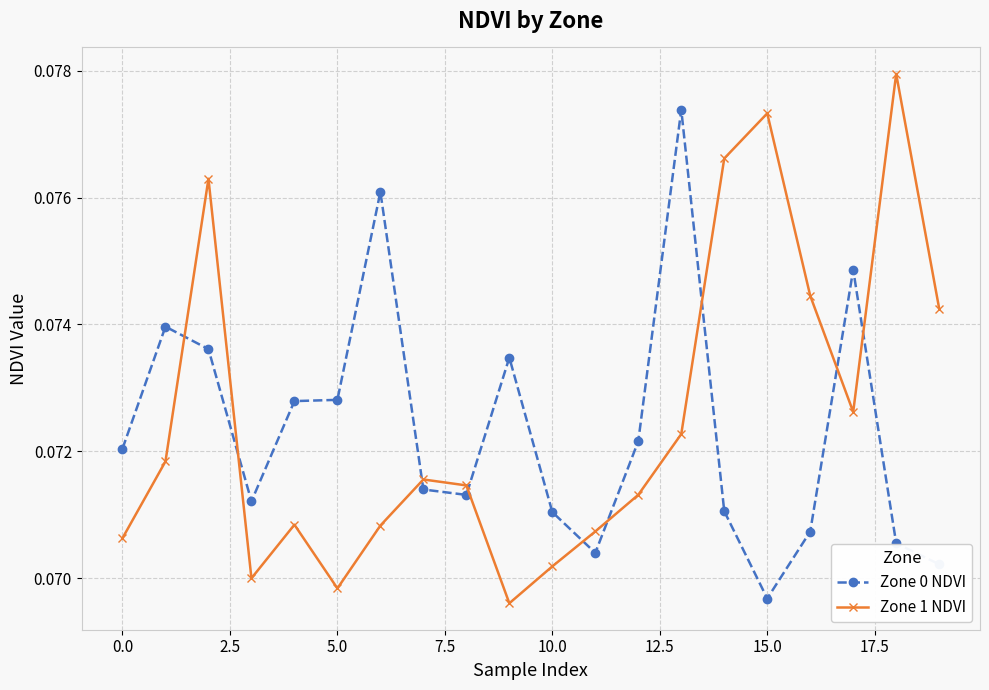

What is the sum of all Zone 0 NDVI values?

1.4